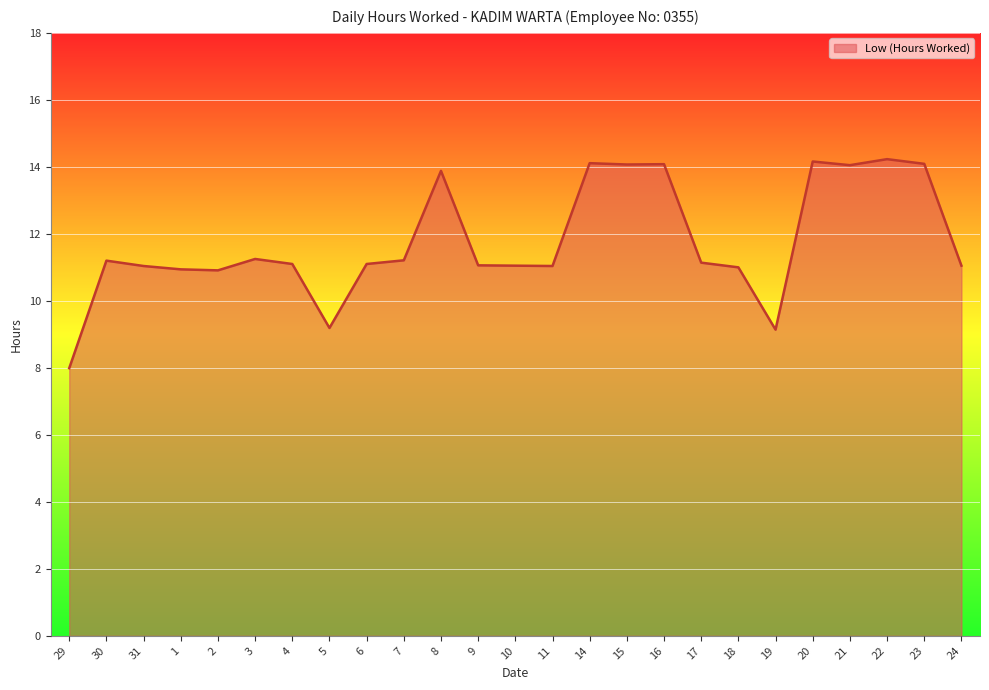

True or false: the data shows 14.1 at 21.

True